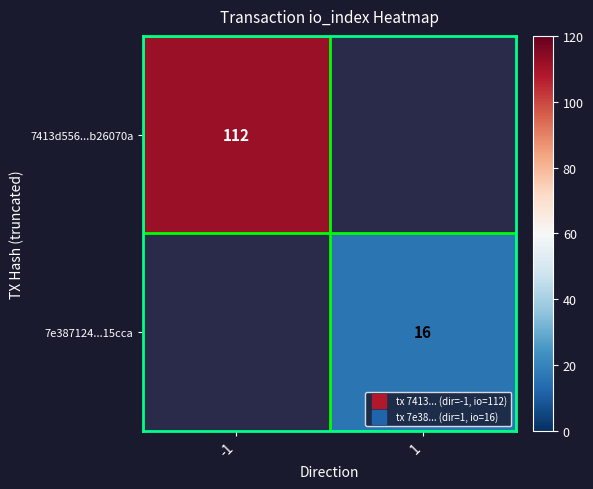

What is the maximum value for 7413d556...b26070a?

112.0